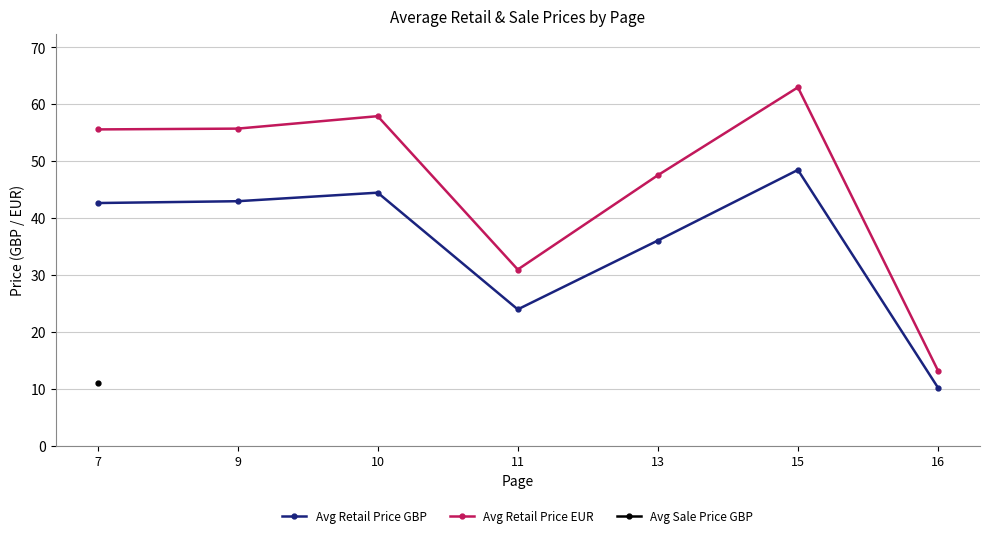

True or false: Avg Retail Price EUR has a value of 55.8 at 9.

True